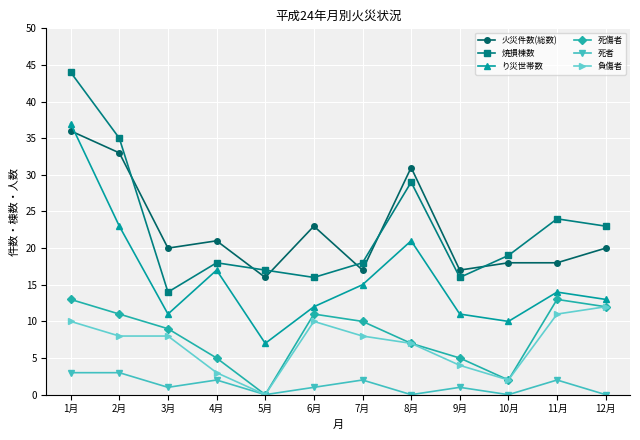

At which category is the sum across all series the highest?

1月